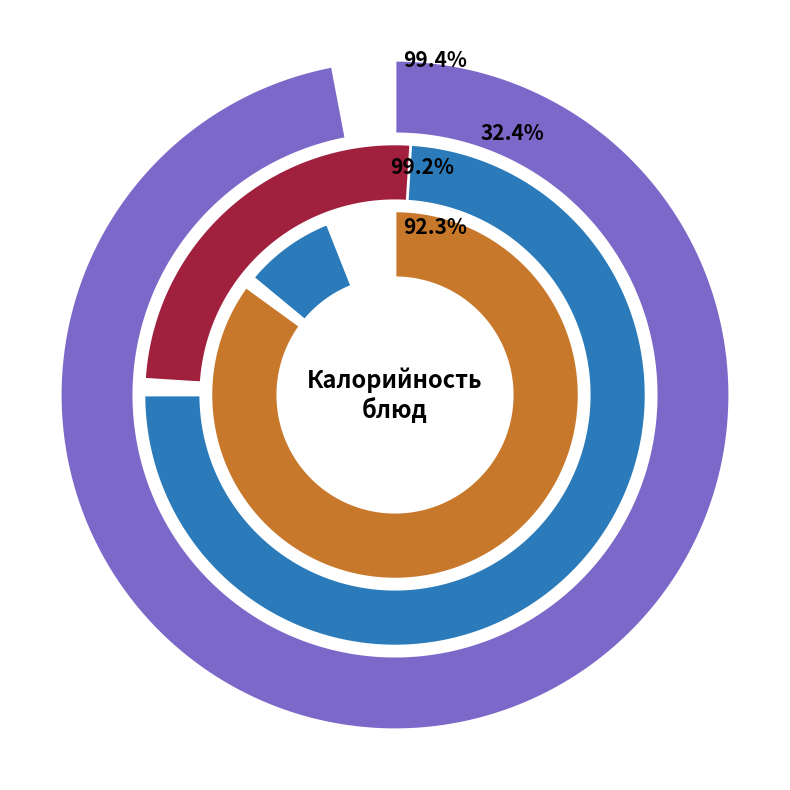

What portion of the pie excludes сыр?

92.0%